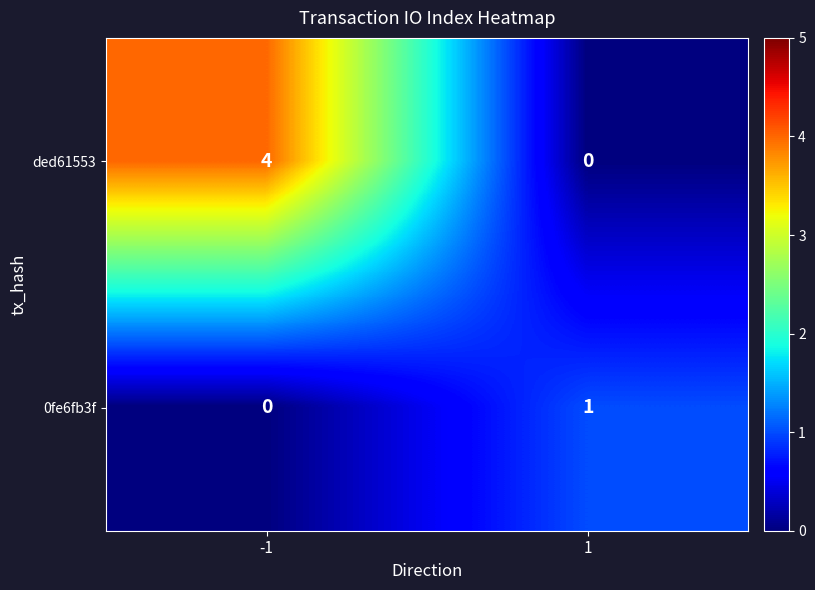

List the series in order of their overall mean, highest first.

ded61553, 0fe6fb3f